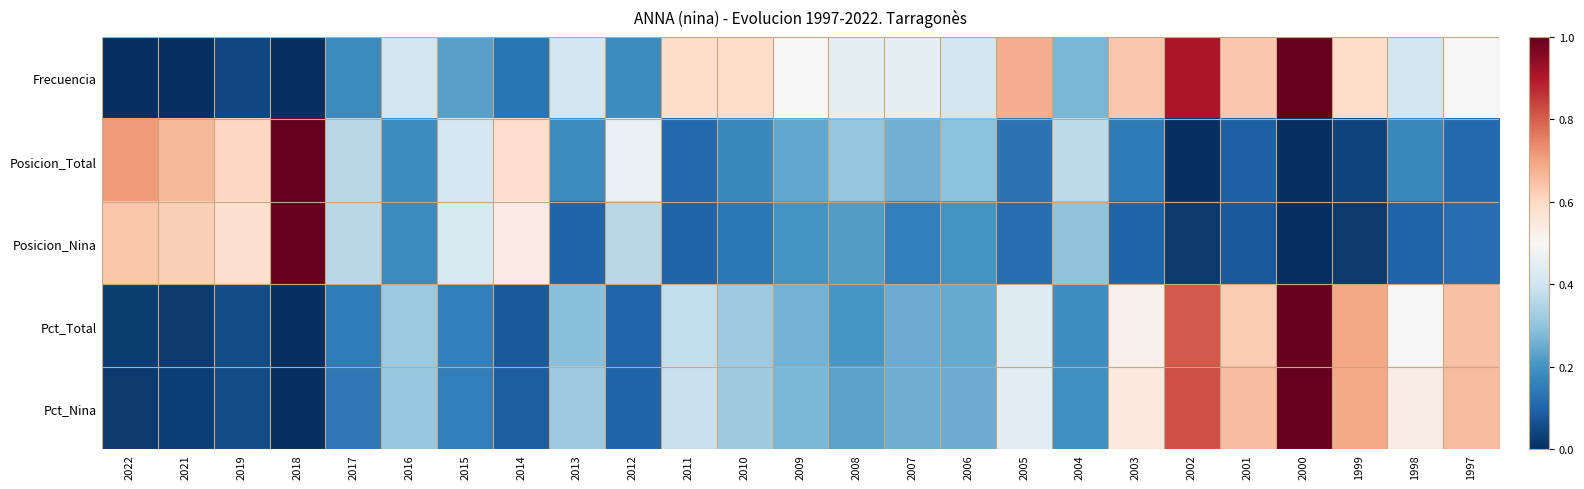

Which series has the widest spread of values?

Posicion_Total